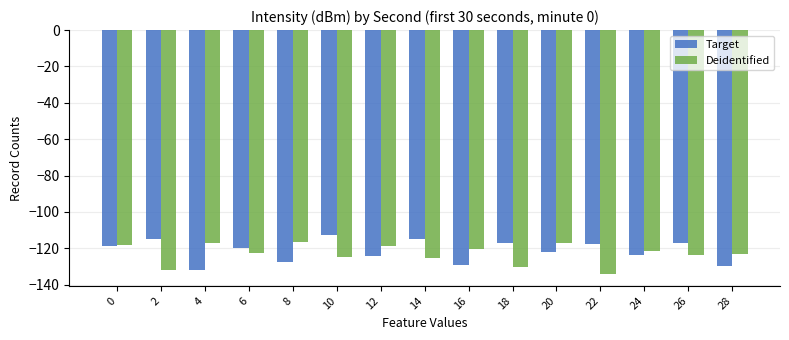

What is the total value across all series at 6?

-242.5